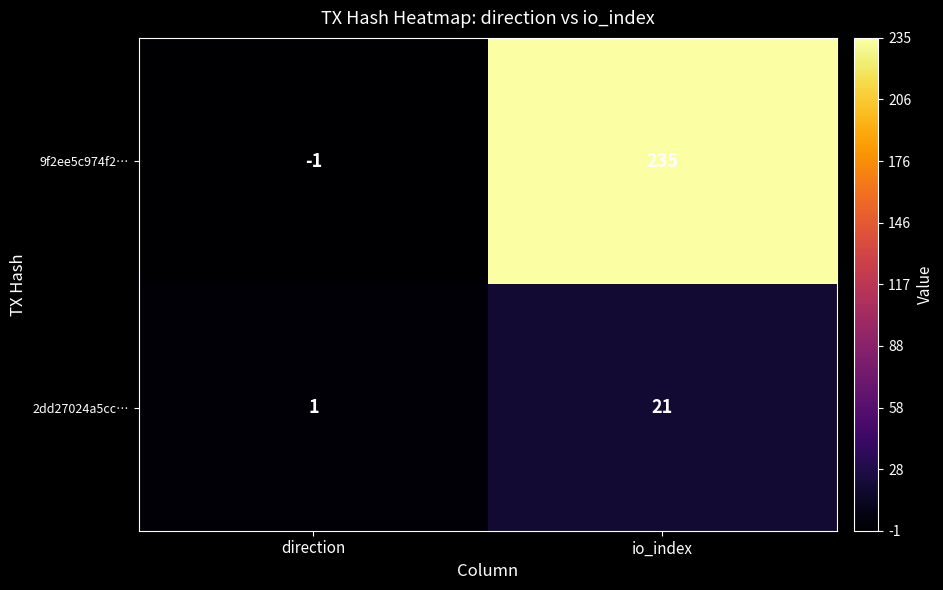

What value does the 2dd27024a5cc… series have at io_index?

21